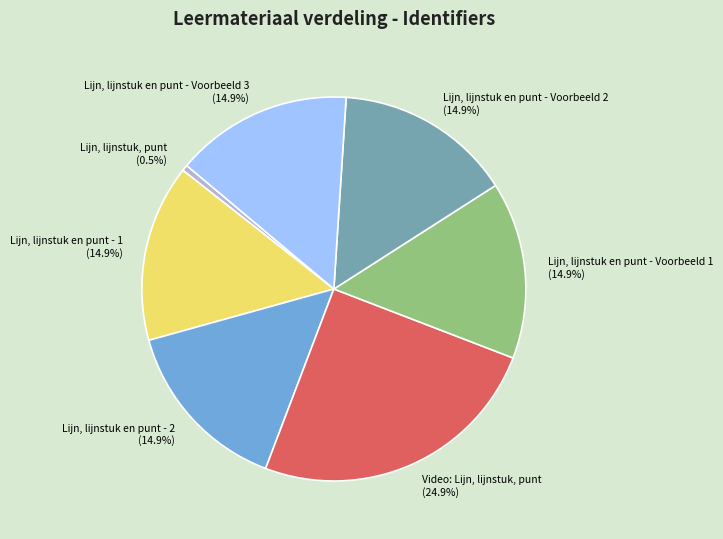

To the nearest percent, what portion does Lijn, lijnstuk en punt - Voorbeeld 2 represent?

15%